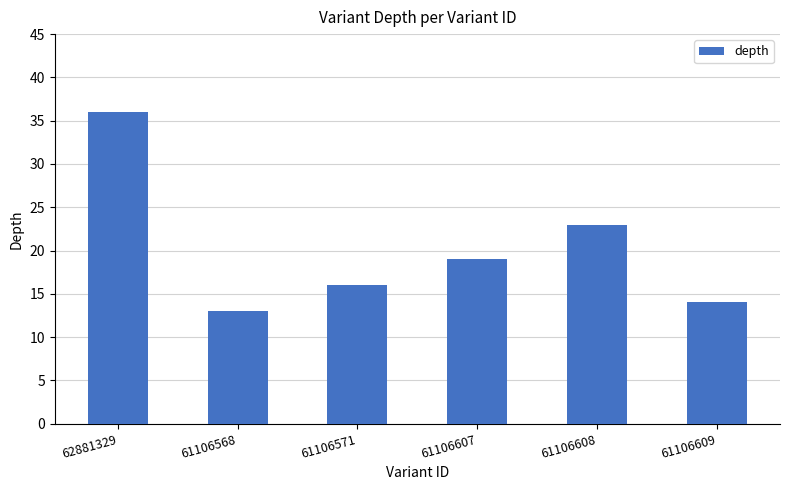

What is the sum of all values?

121